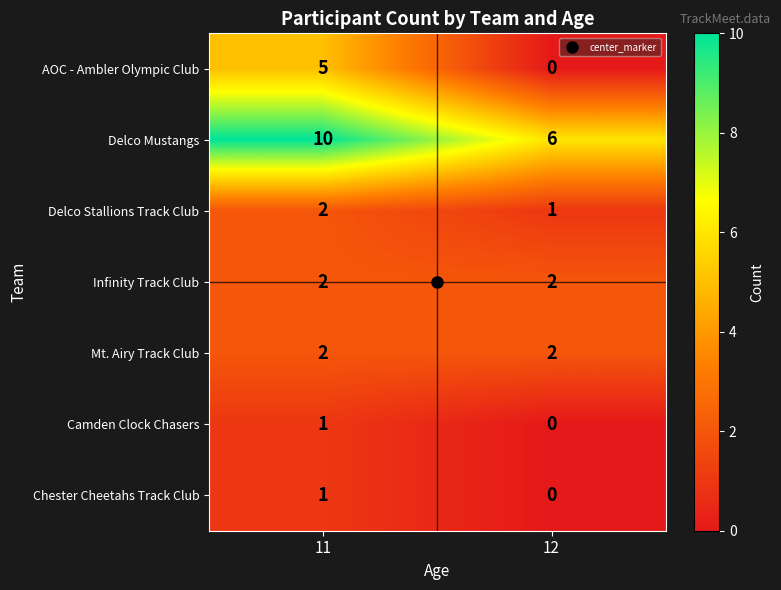

Which series has the largest range (max minus min)?

AOC - Ambler Olympic Club